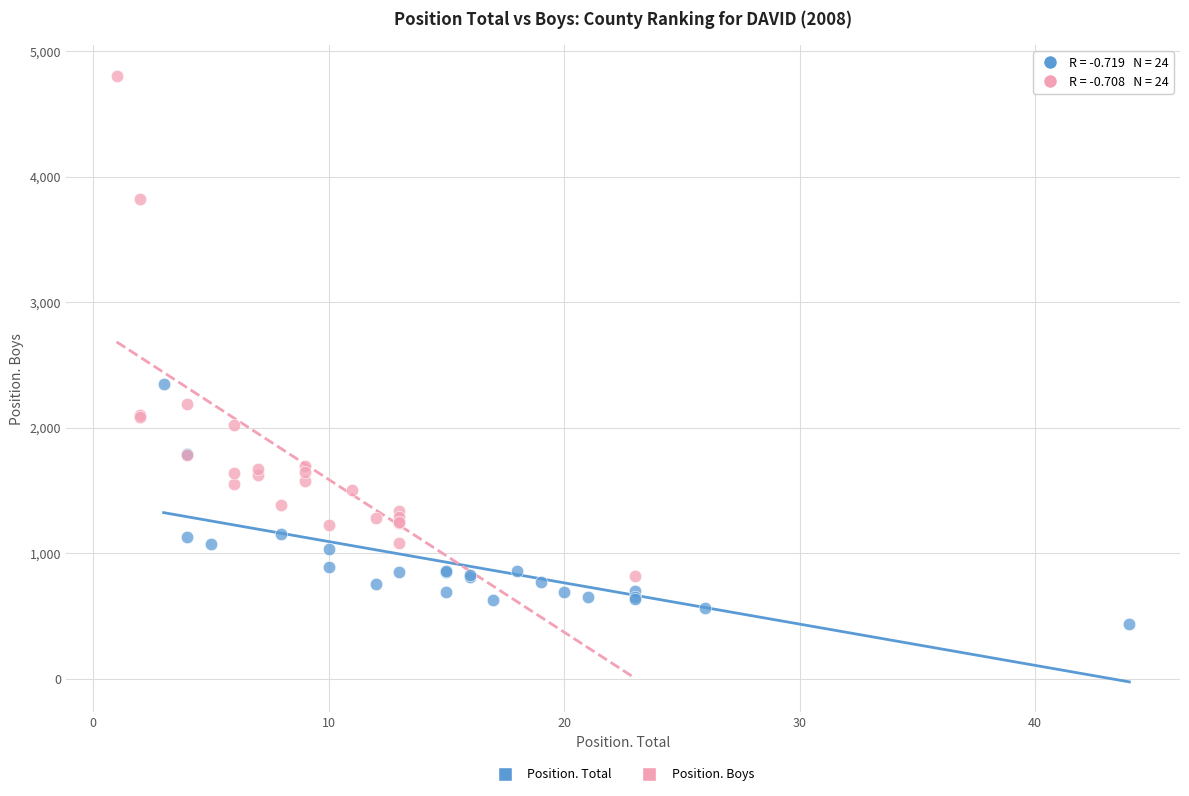

Which series has the widest spread of Y values?

Position. Boys